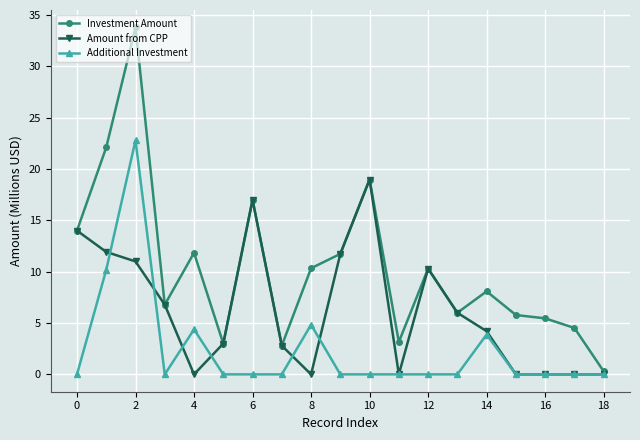

How many distinct data groups are displayed?

3